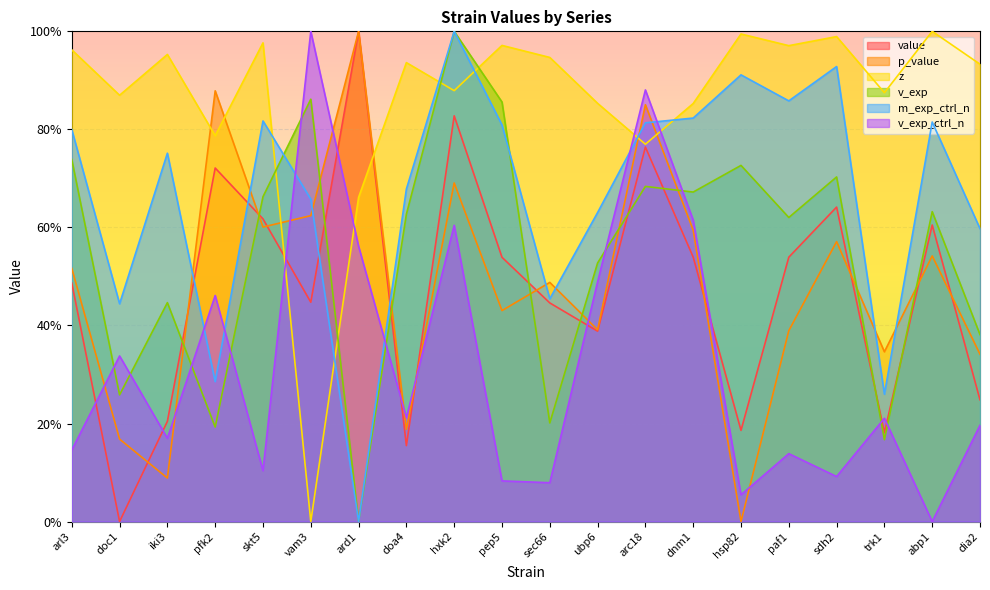

What is the label of the 8th point from the right?

arc18